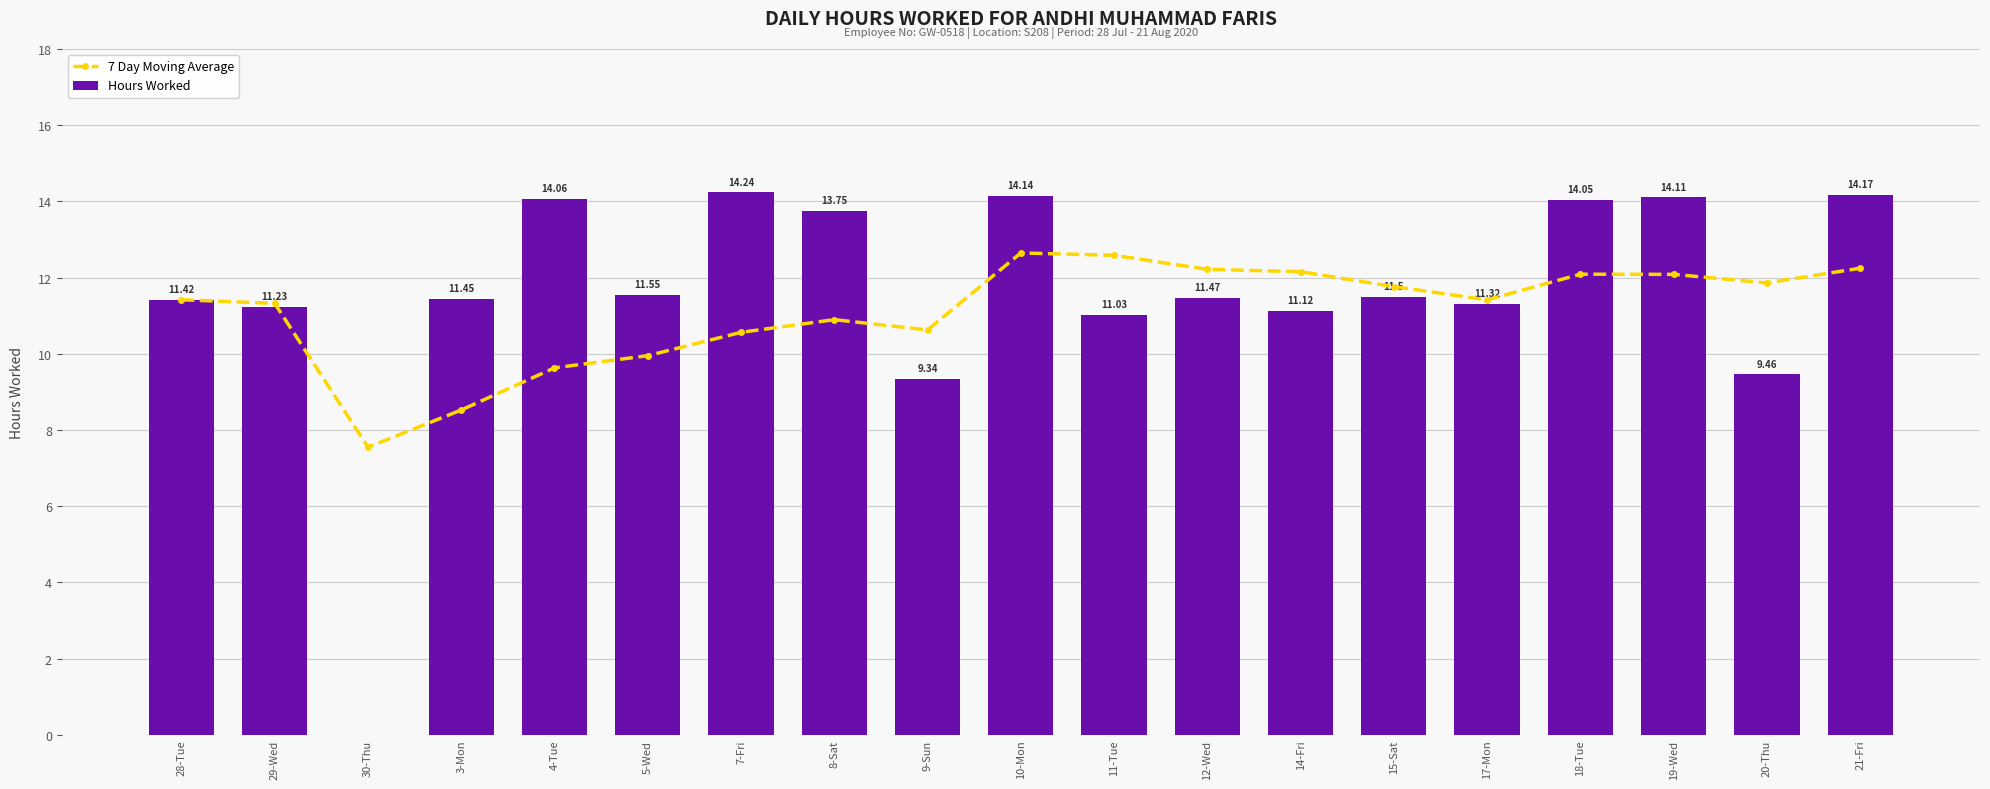

What is the label of the 4th bar from the right?

18-Tue